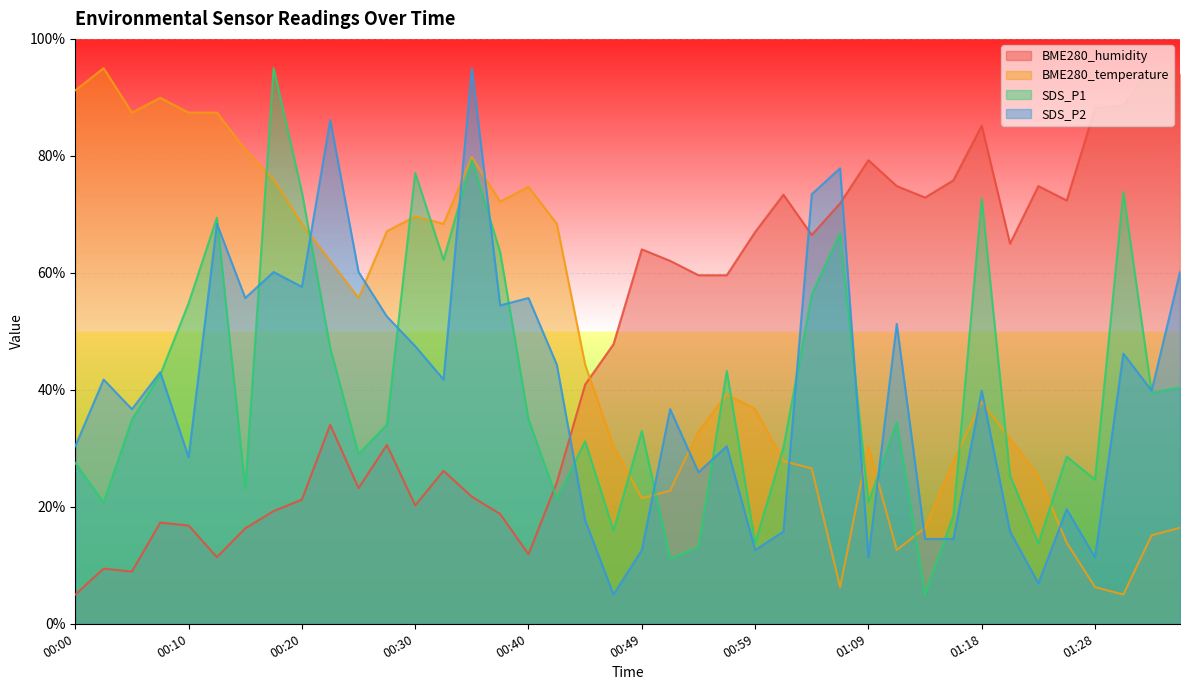

In SDS_P2, how many points are lower than both neighbors (excluding endpoints)?

13